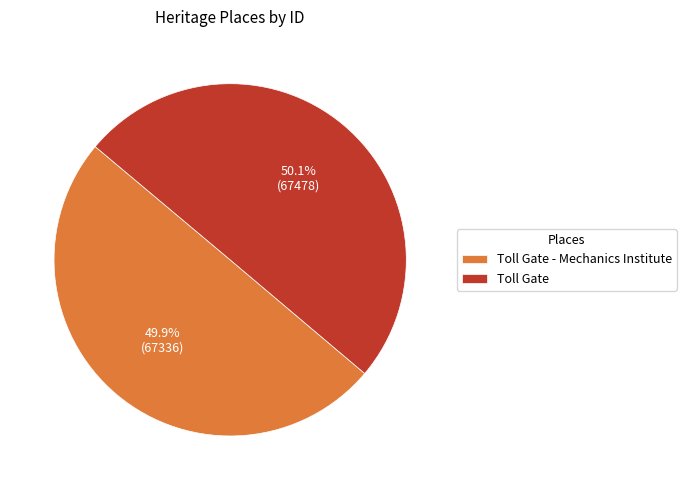

The Toll Gate slice represents 41% of the pie. True or false?

False